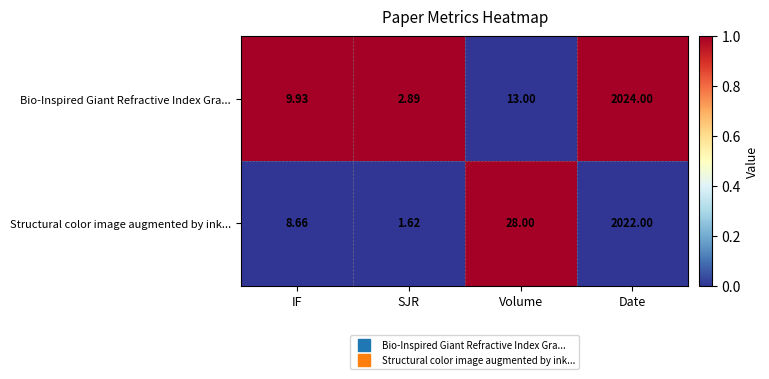

Which series has the widest spread of values?

Bio-Inspired Giant Refractive Index Gra...